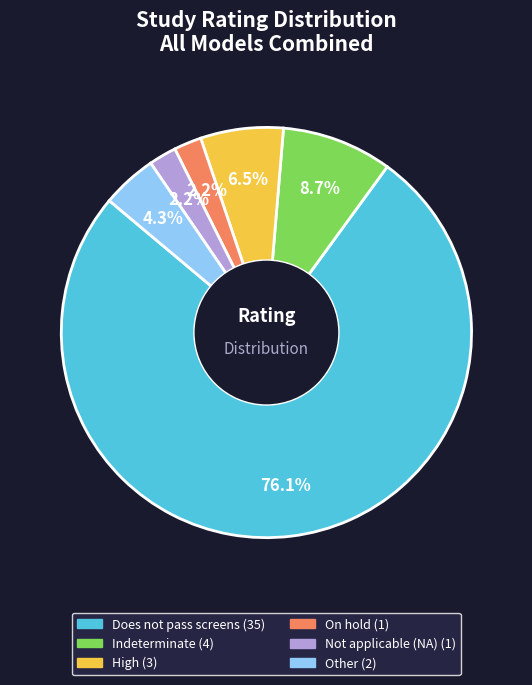

What is the ratio of the value at Indeterminate to the value at High?

1.3